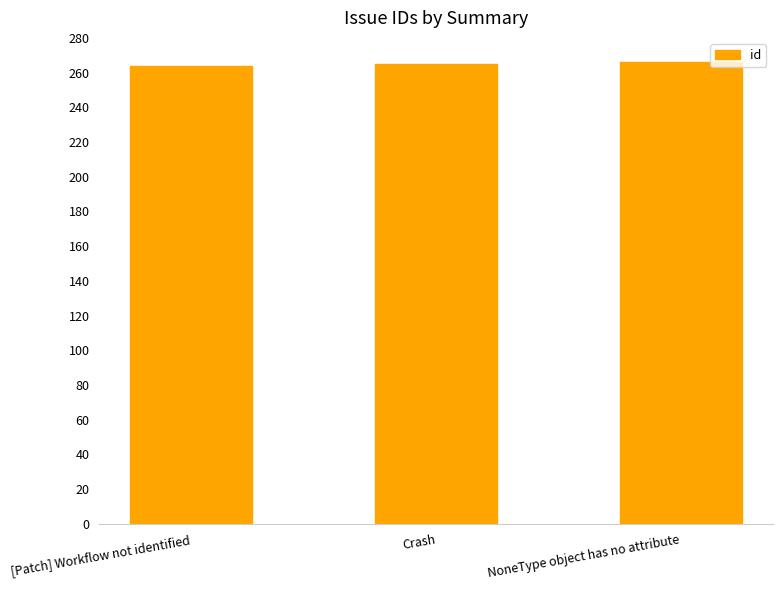

What position from the left is Crash?

2